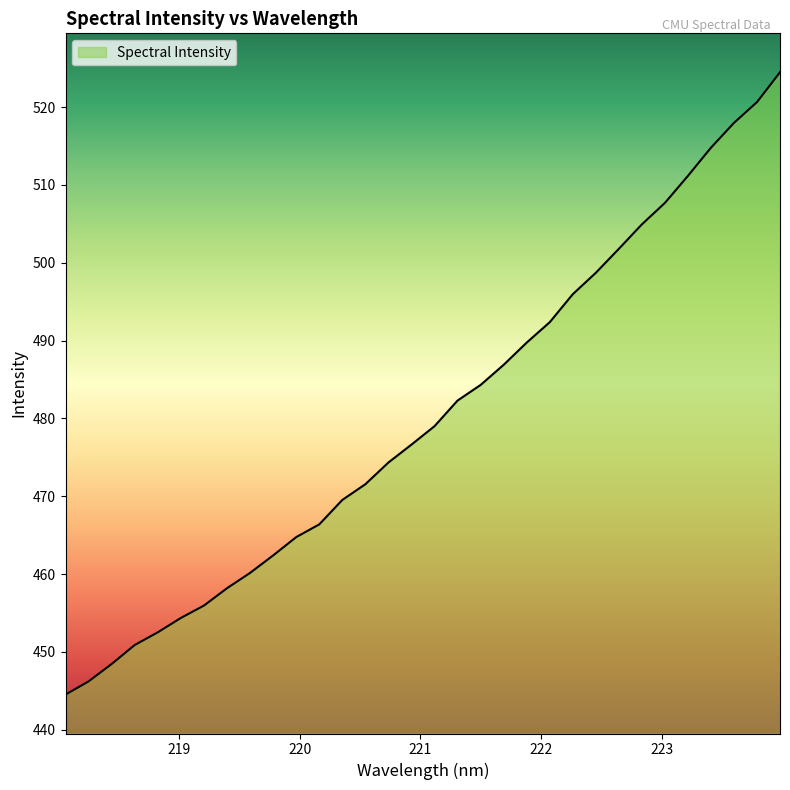

Count the number of data series in this chart.

1